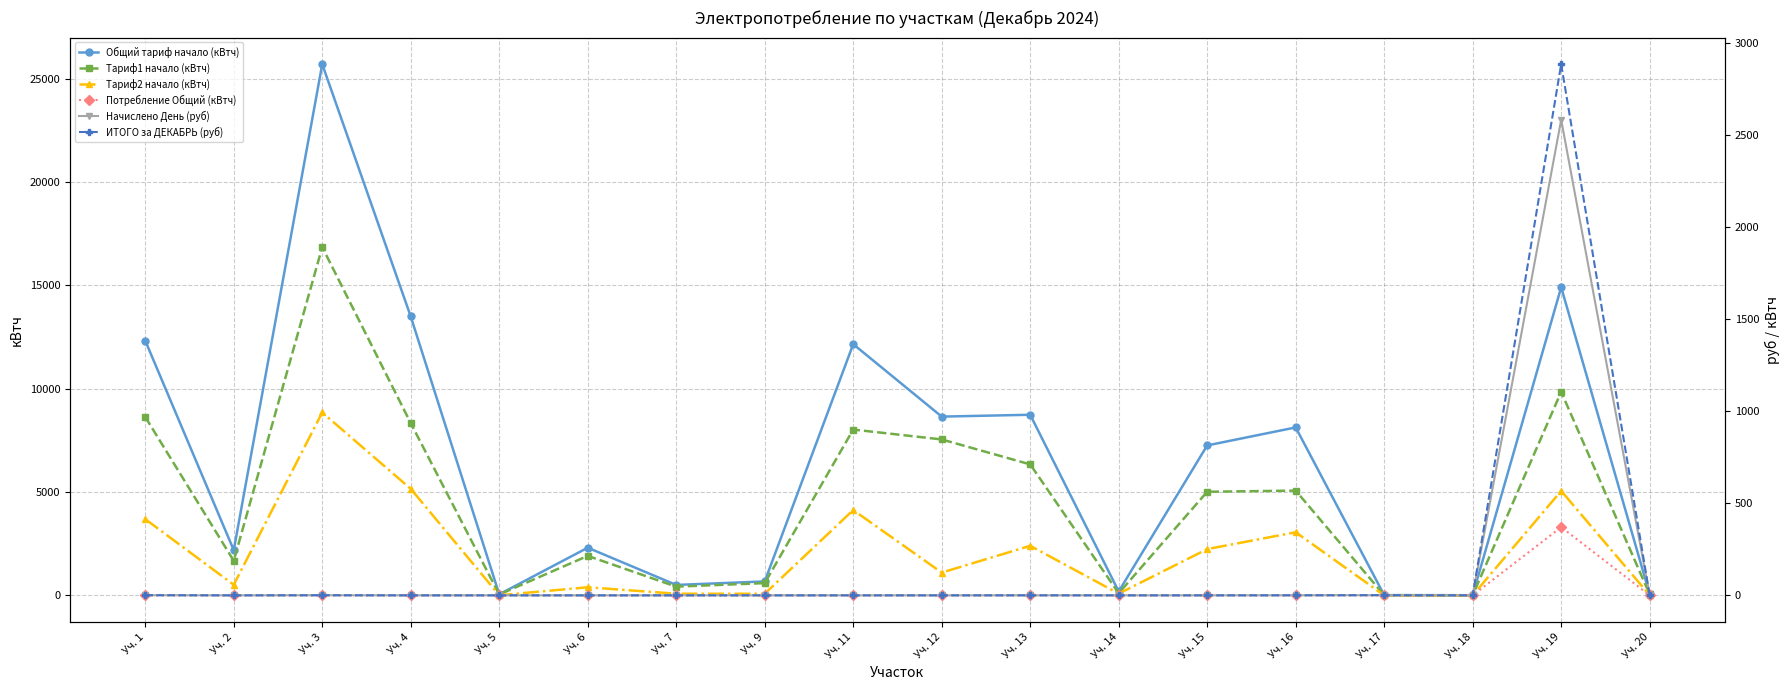

How many lines are shown in the chart?

6